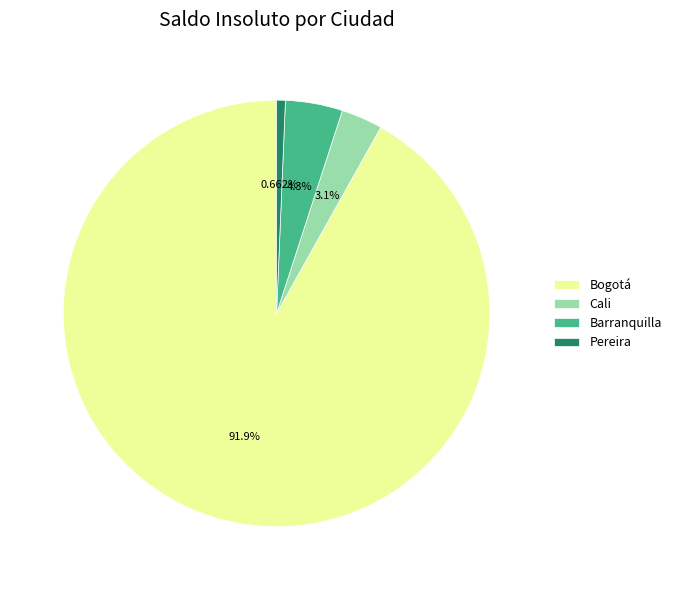

Is there any slice that represents more than half of the pie?

Yes